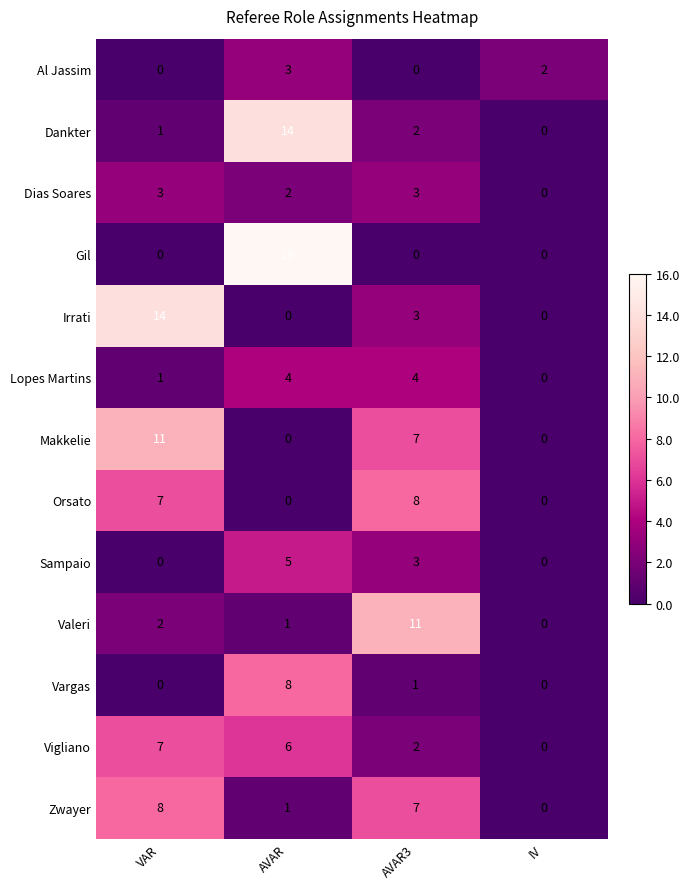

What is the average value of the Zwayer series?

4